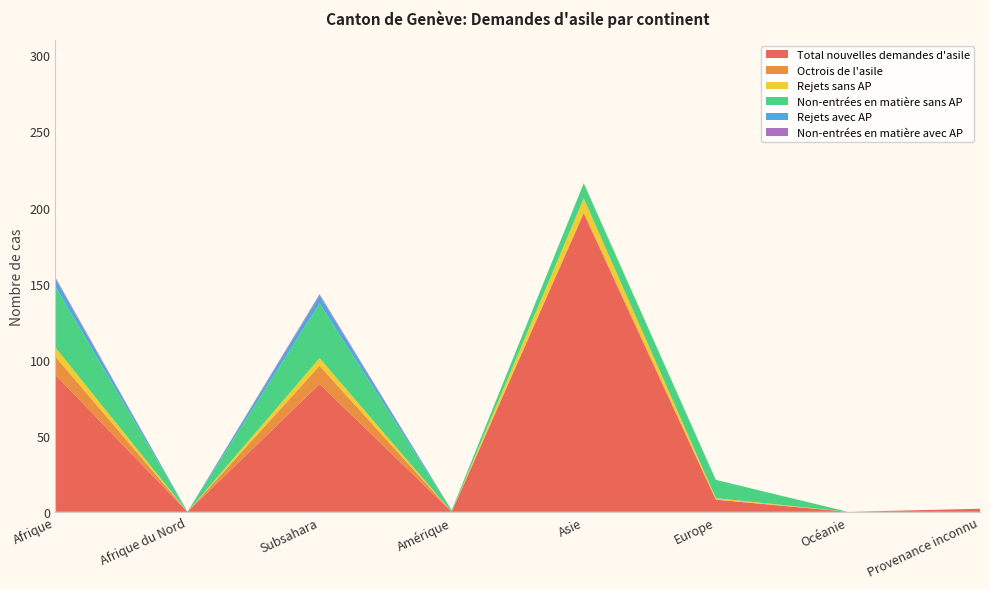

Reading left to right, extract all data points from this chart.

Total nouvelles demandes d'asile: Afrique=90	Afrique du Nord=0	Subsahara=84	Amérique=0	Asie=196	Europe=8	Océanie=0	Provenance inconnu=2
Octrois de l'asile: Afrique=12	Afrique du Nord=0	Subsahara=12	Amérique=0	Asie=1	Europe=0	Océanie=0	Provenance inconnu=0
Rejets sans AP: Afrique=6	Afrique du Nord=0	Subsahara=5	Amérique=0	Asie=9	Europe=1	Océanie=0	Provenance inconnu=0
Non-entrées en matière sans AP: Afrique=40	Afrique du Nord=0	Subsahara=36	Amérique=1	Asie=10	Europe=12	Océanie=0	Provenance inconnu=0
Rejets avec AP: Afrique=5	Afrique du Nord=0	Subsahara=5	Amérique=0	Asie=0	Europe=0	Océanie=0	Provenance inconnu=0
Non-entrées en matière avec AP: Afrique=1	Afrique du Nord=0	Subsahara=1	Amérique=0	Asie=0	Europe=0	Océanie=0	Provenance inconnu=0